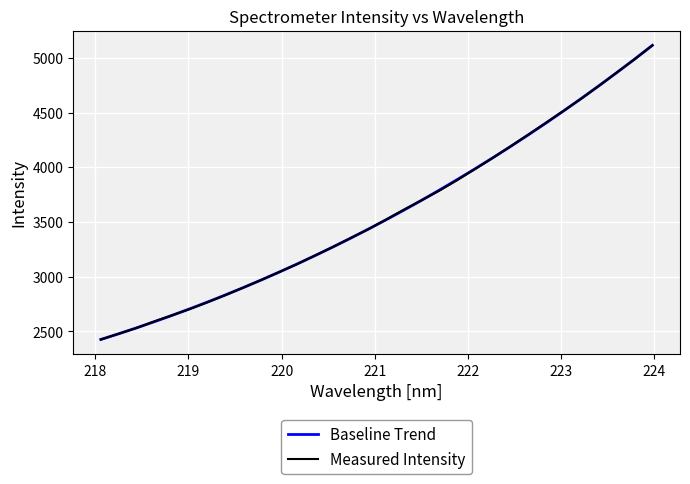

What is the smallest value displayed?

2424.8